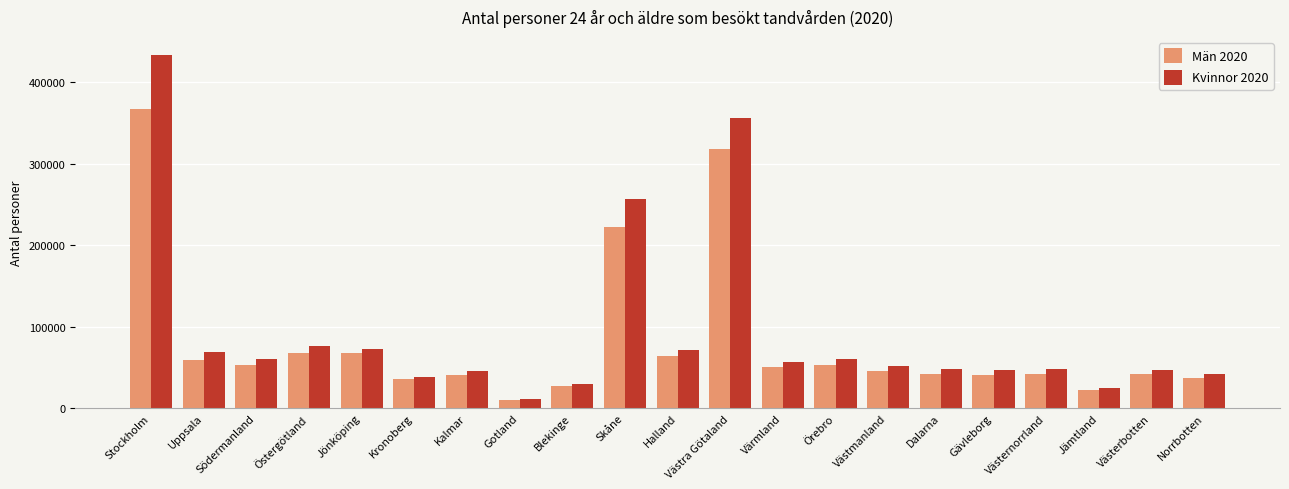

What is the lowest value of the Män 2020 series?

10277